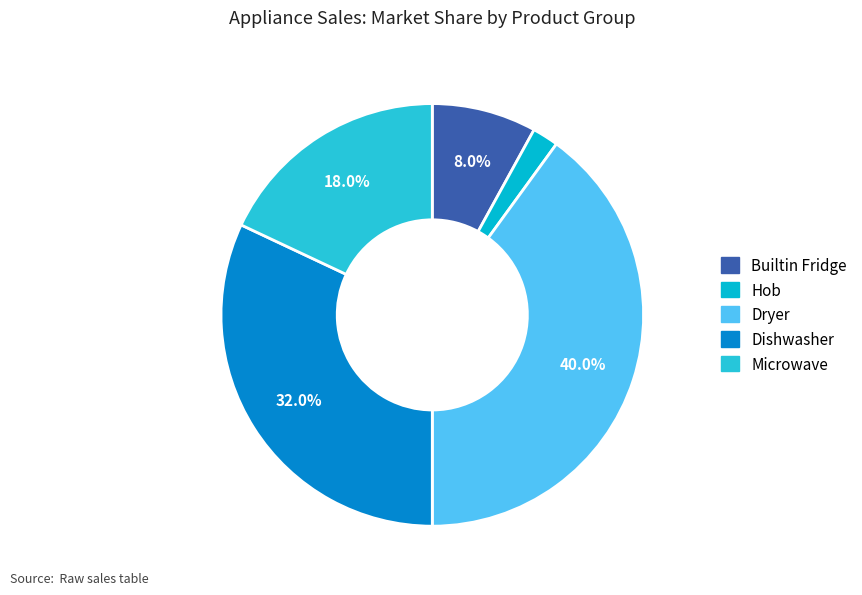

To the nearest percent, what percentage of the pie is Dishwasher?

32%